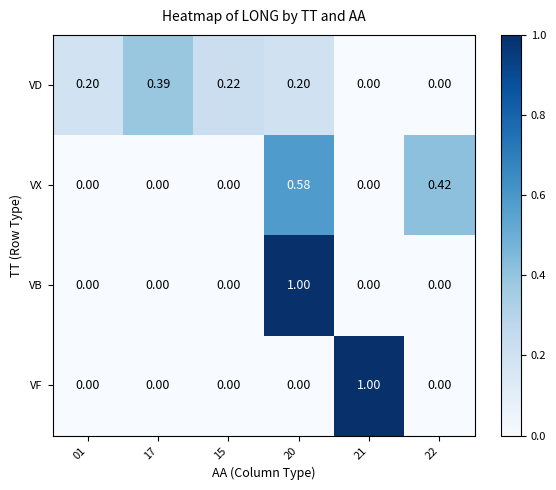

Count the number of categories in the chart.

6